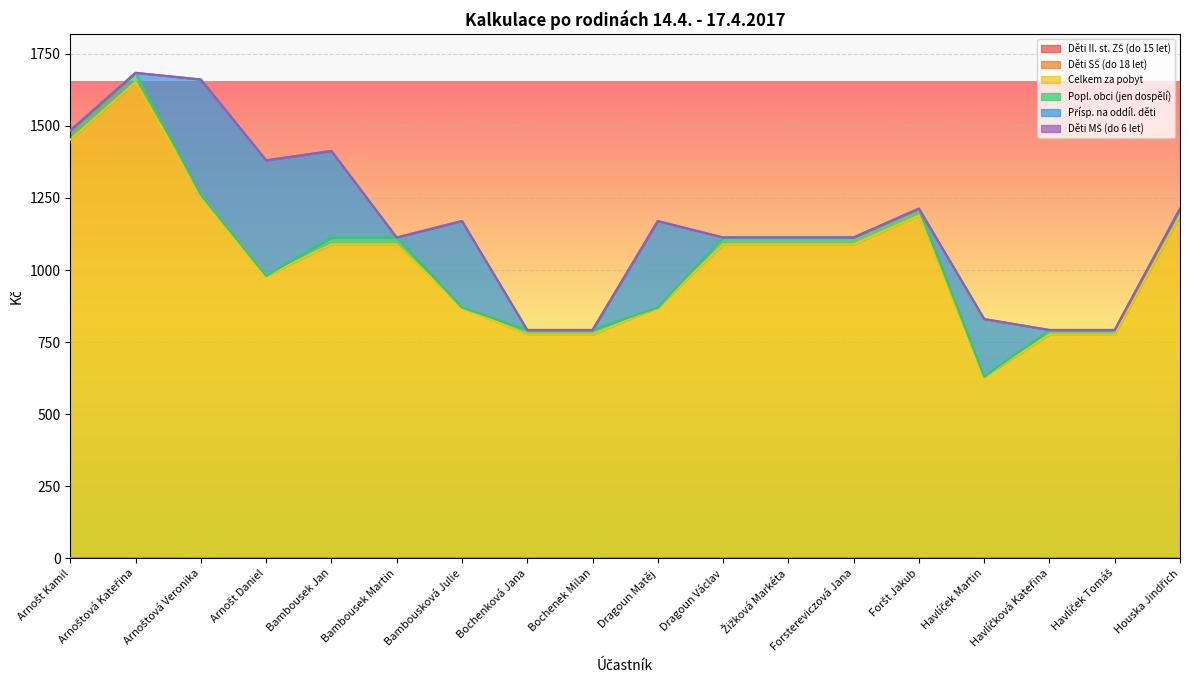

What is the label of the 12th point from the right?

Bambousková Julie